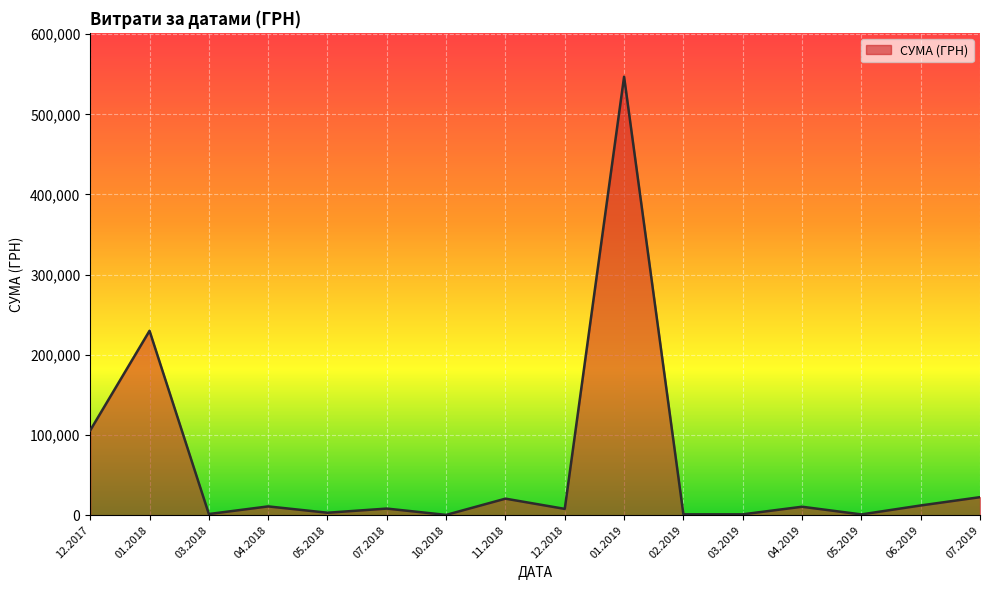

True or false: there are more than 2 points higher than both neighbors.

True